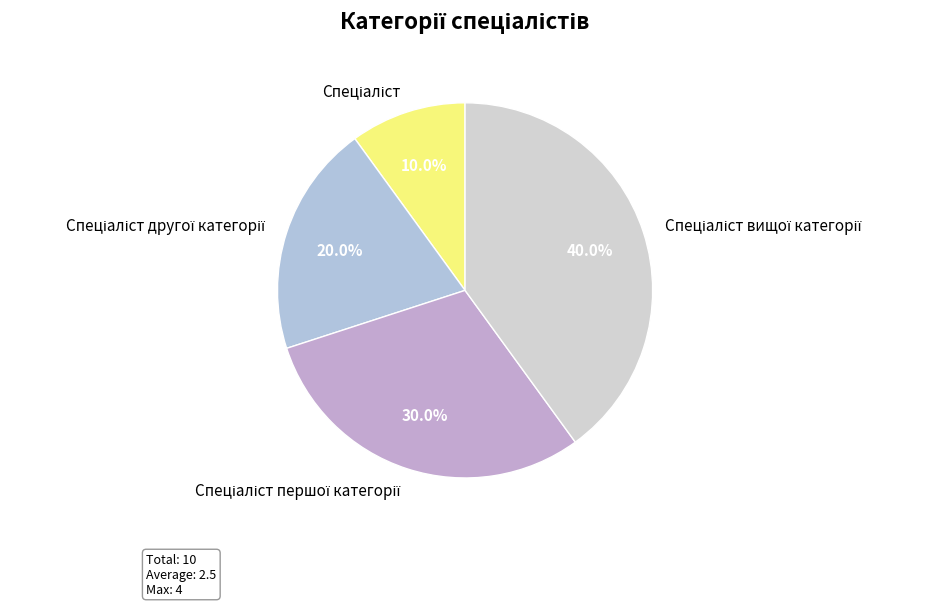

Is there a majority slice in this chart?

No